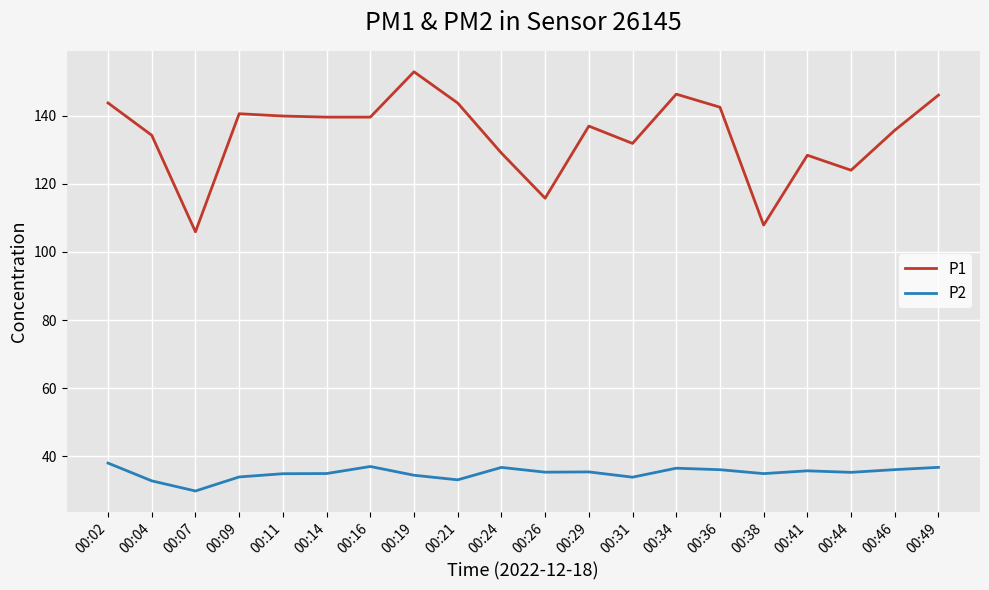

Which series has the widest spread of values?

P1